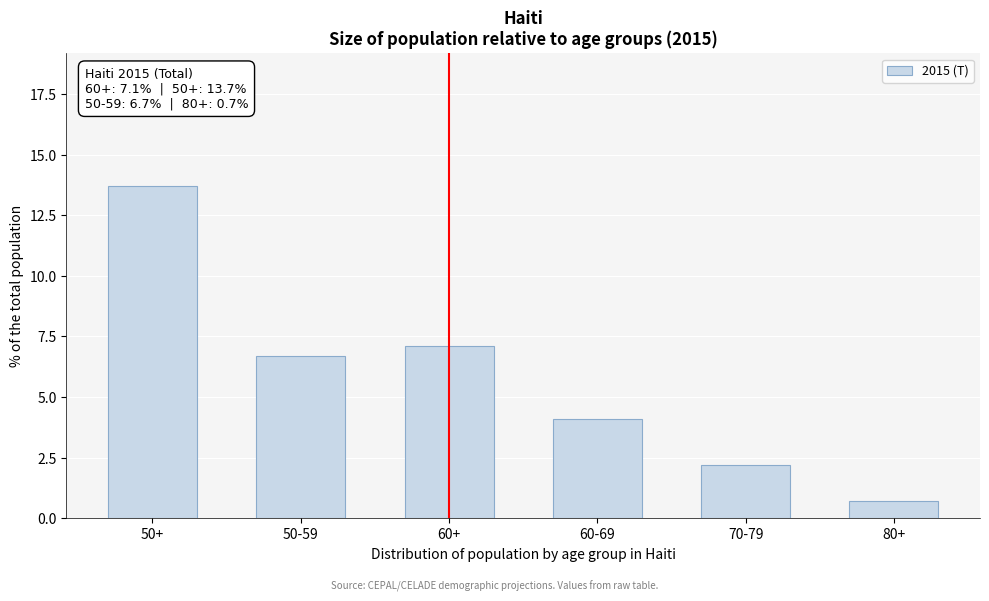

Reading left to right, transcribe all the data shown in this chart.

50+=13.7	50-59=6.7	60+=7.1	60-69=4.1	70-79=2.2	80+=0.7